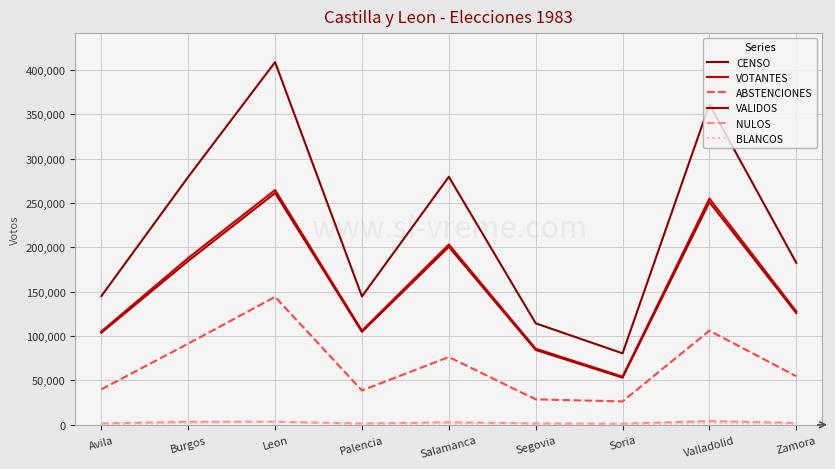

What value does the VOTANTES series have at Palencia?

106111